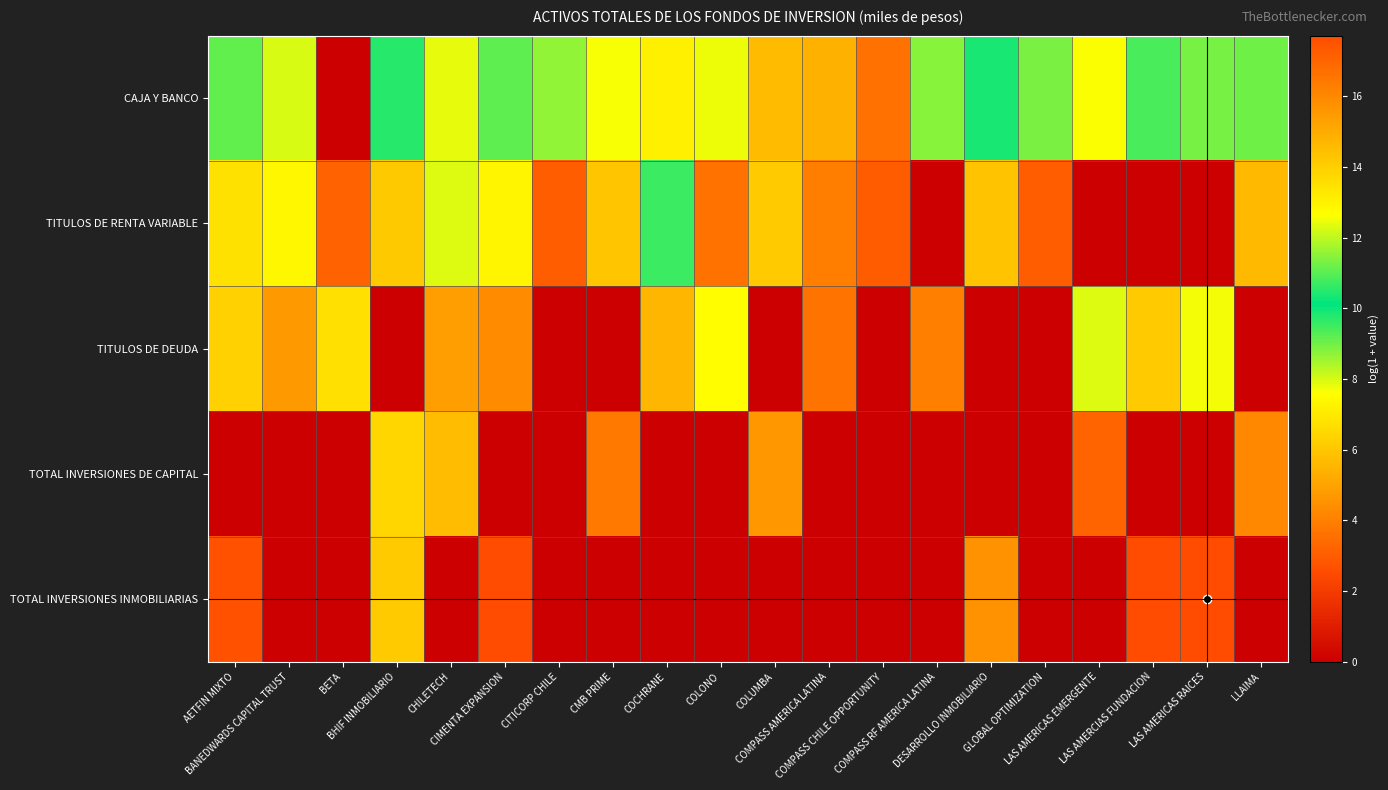

Between AETFIN MIXTO and CHILETECH, which series saw the biggest shift?

TOTAL INVERSIONES INMOBILIARIAS